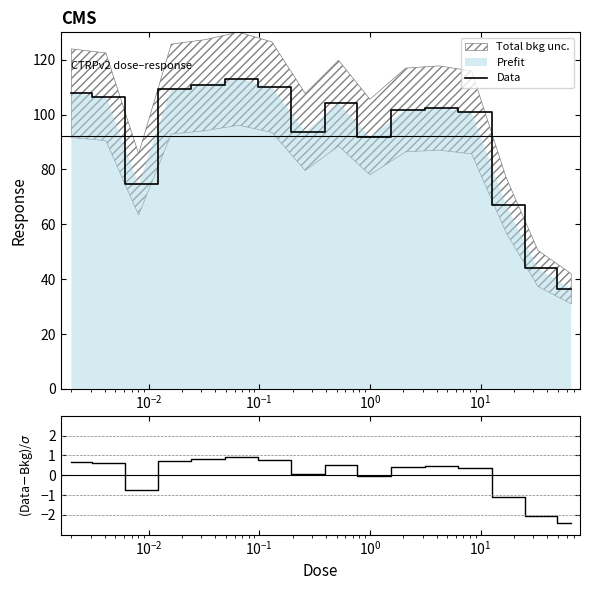

What is the maximum value for Data?

113.1